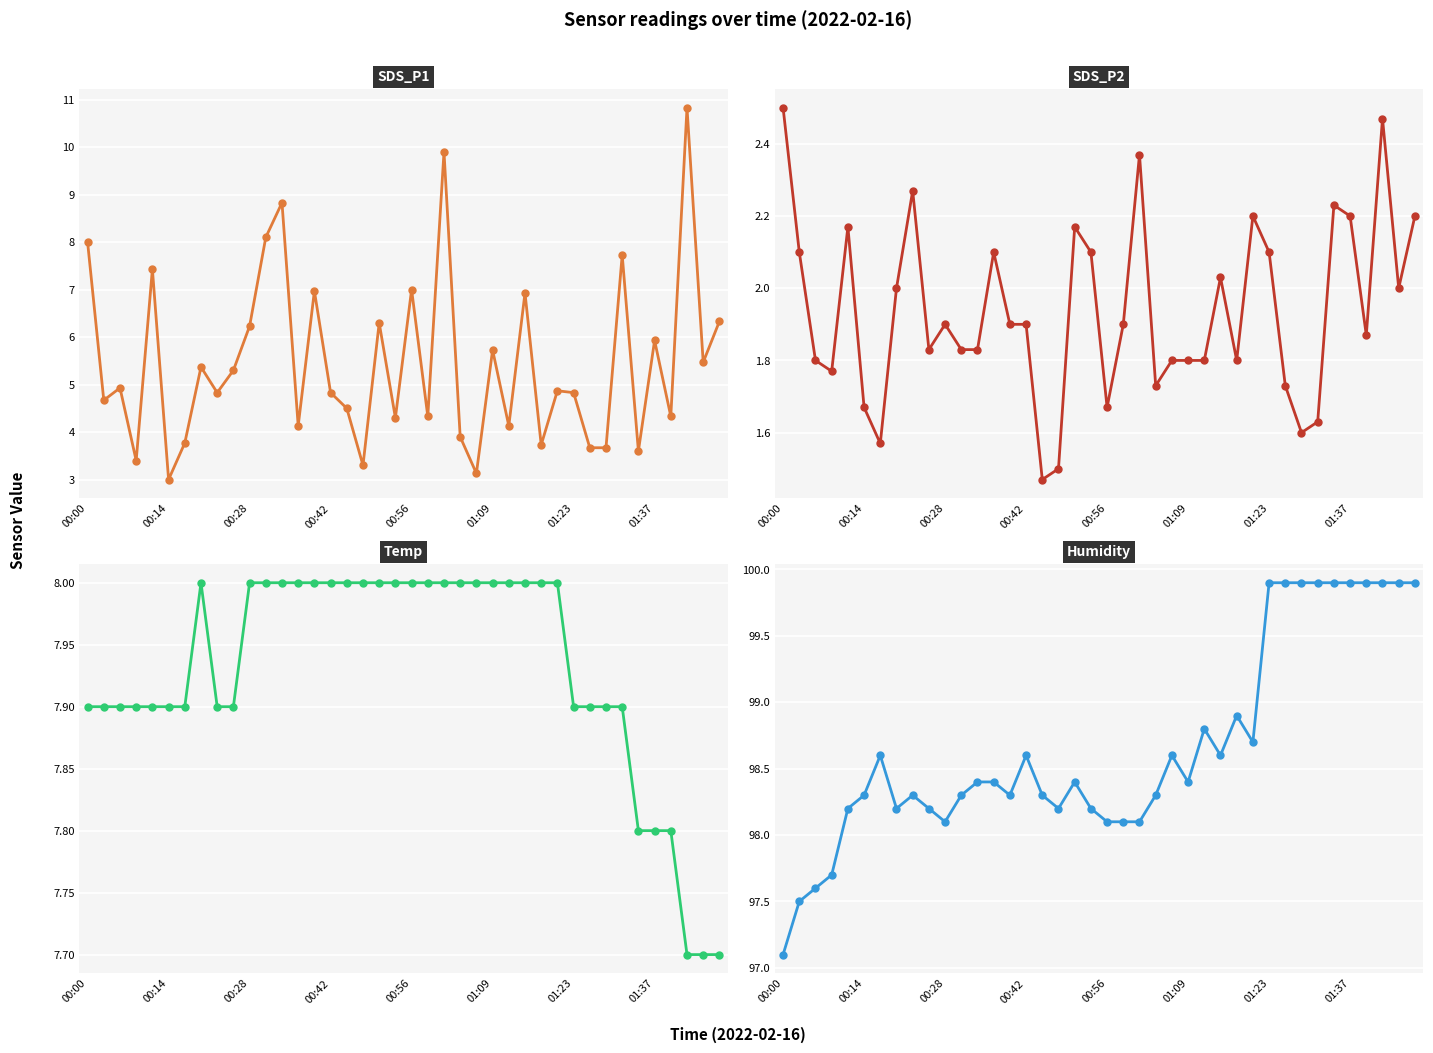

What is the value of the Humidity point at the 5th from the left?

98.2